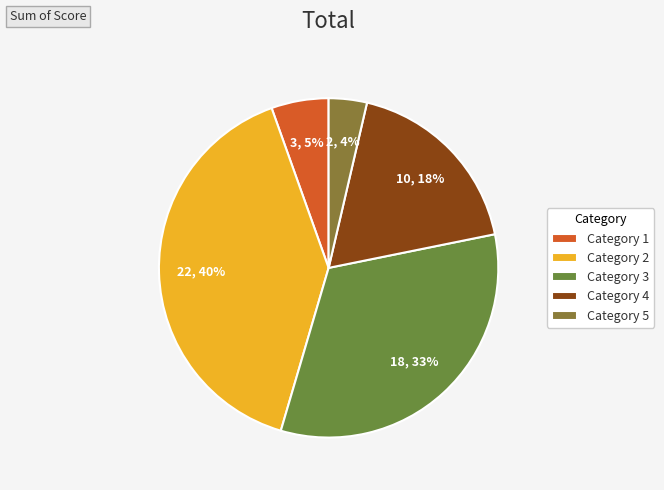

Which category has the smallest portion of the pie?

Category 5